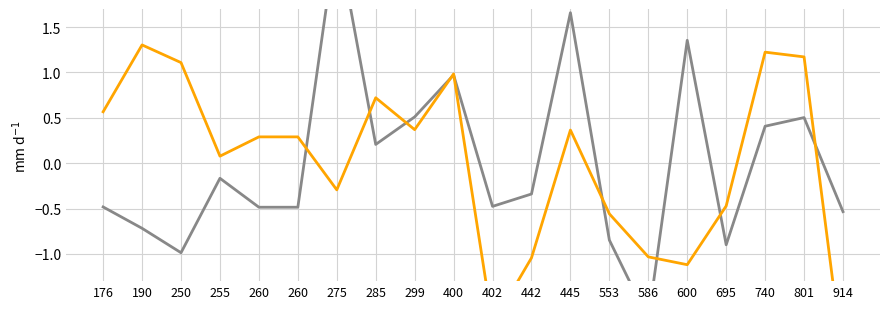

What is the difference between the Zeměpisná délka values at 600 and 260?

1.8